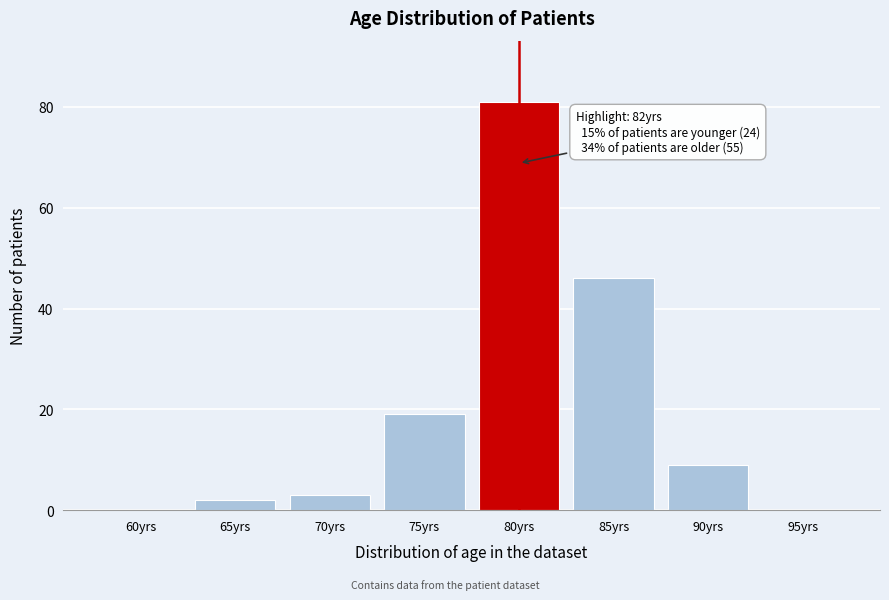

Reading left to right, extract all data points from this chart.

60yrs=0	65yrs=2	70yrs=3	75yrs=19	80yrs=81	85yrs=46	90yrs=9	95yrs=0